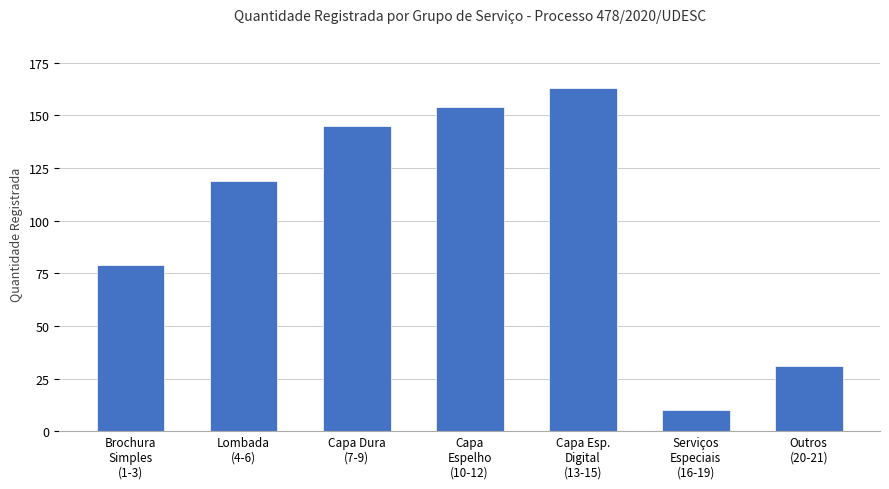

Rank the categories by value from lowest to highest.

Serviços
Especiais
(16-19), Outros
(20-21), Brochura
Simples
(1-3), Lombada
(4-6), Capa Dura
(7-9), Capa
Espelho
(10-12), Capa Esp.
Digital
(13-15)